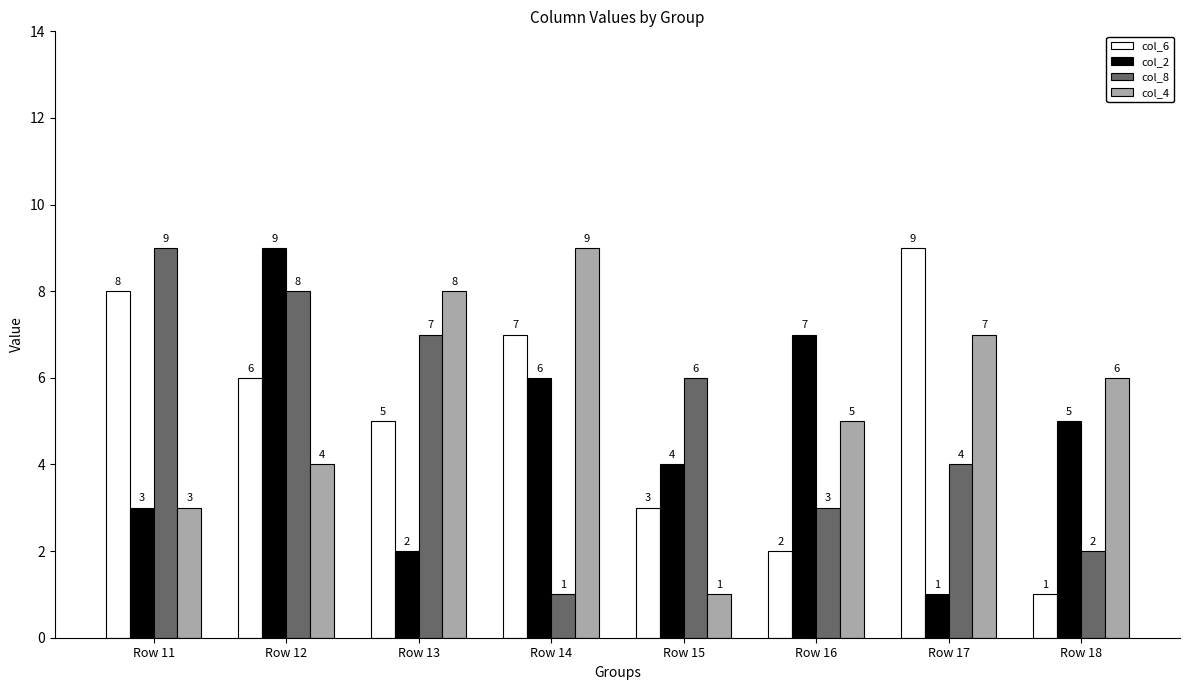

What is the maximum value shown in the chart?

9